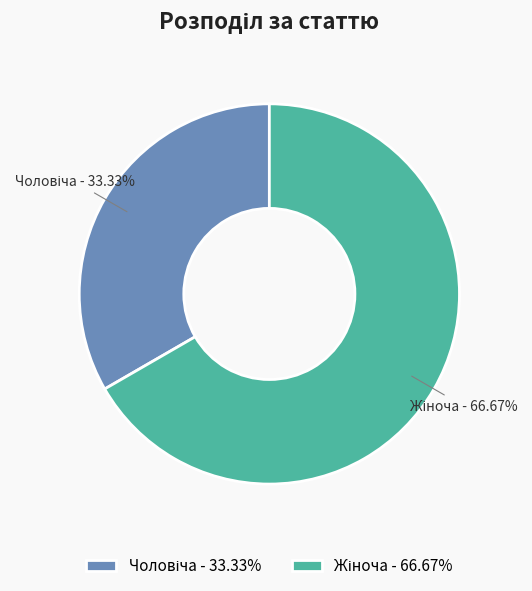

Is there a majority slice in this chart?

Yes